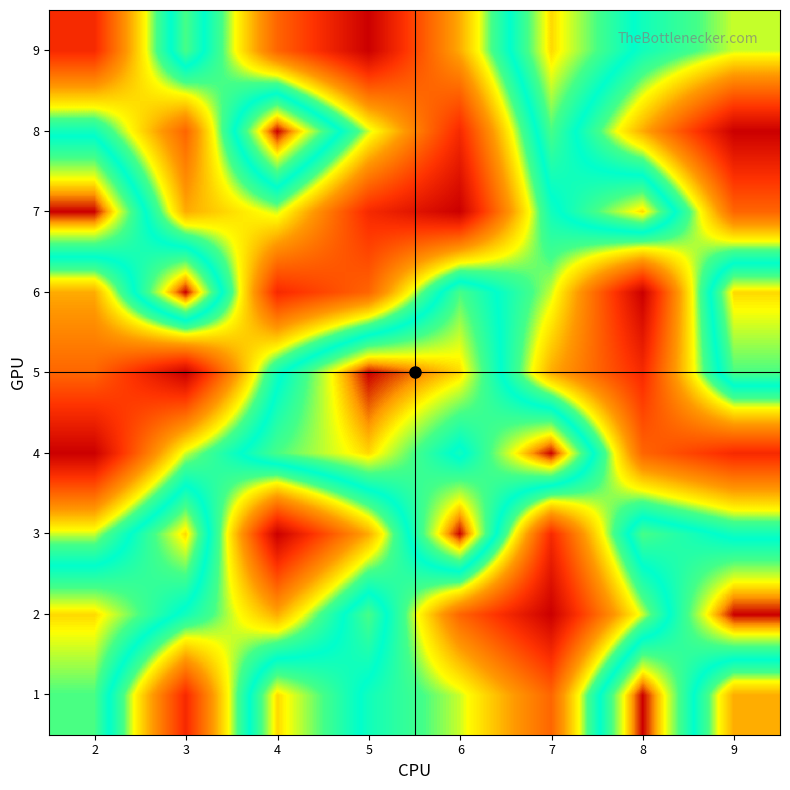

Read the 5 value at 6.

4